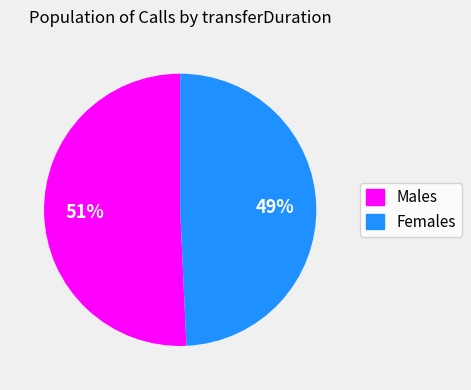

Is there a majority slice in this chart?

Yes